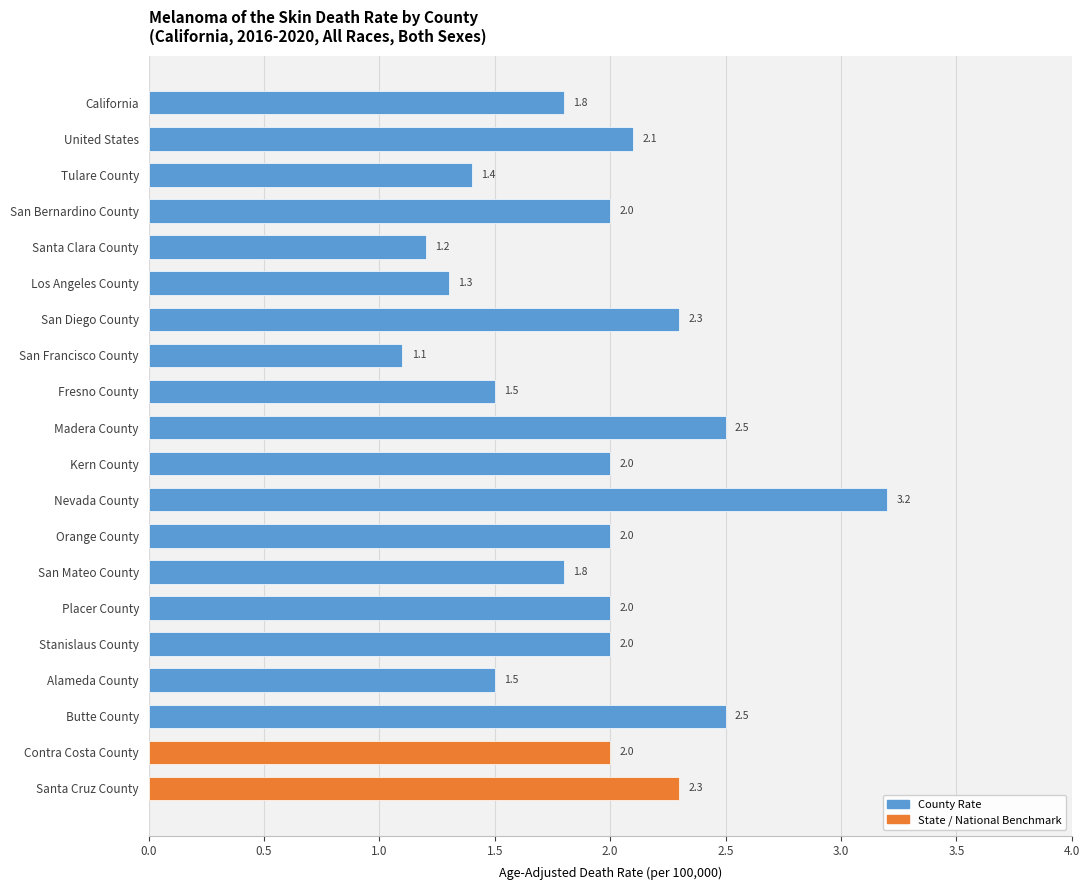

Which label corresponds to the smallest value in the chart?

San Francisco County